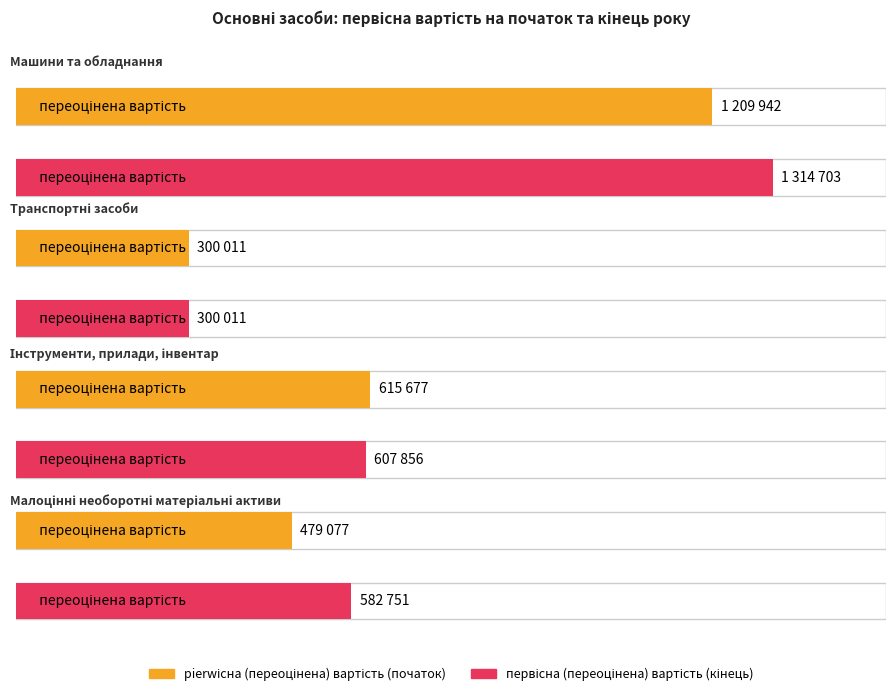

Is it true that pierwісна (переоцінена) вартість (початок) equals 300011 at Транспортні засоби?

True